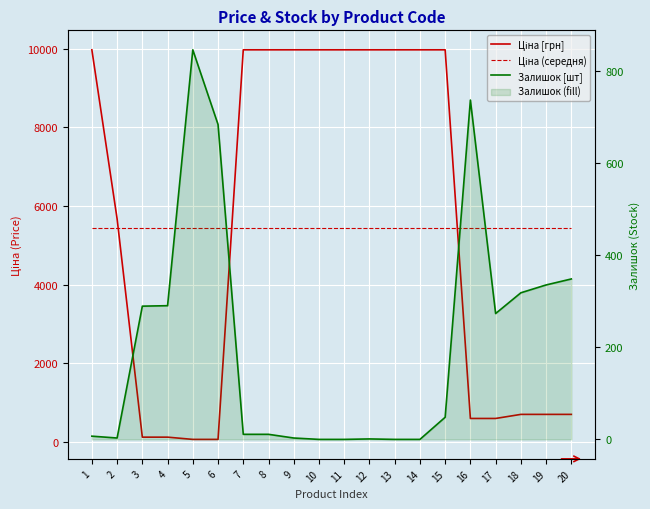

Where is Залишок [шт] nearest to the value 422?

20